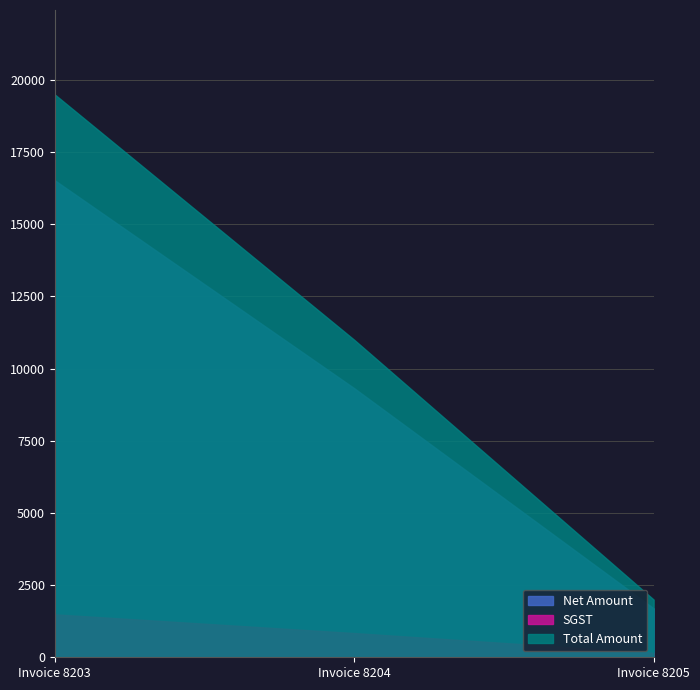

Reading left to right, extract all data points from this chart.

Net Amount: 16525.4	9322.0	1694.9
SGST: 1487.3	839.0	152.5
Total Amount: 19500.0	11000.0	2000.0